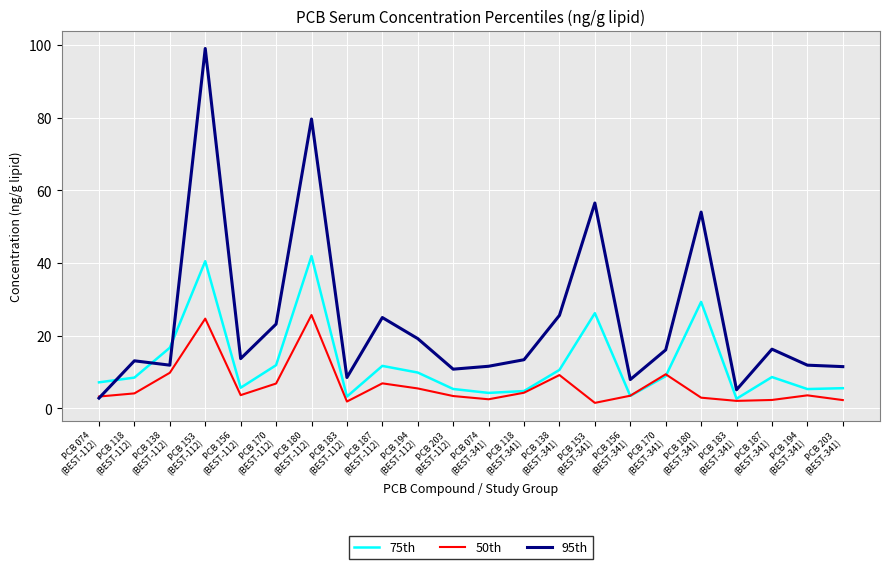

What is the total value across all series at PCB 170
(BEST-112)?

42.0